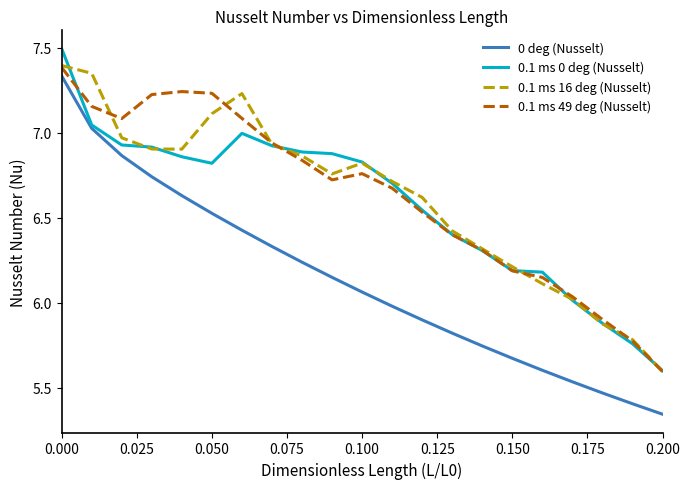

What is the sum of all 0.1 ms 16 deg (Nusselt) values?

138.9